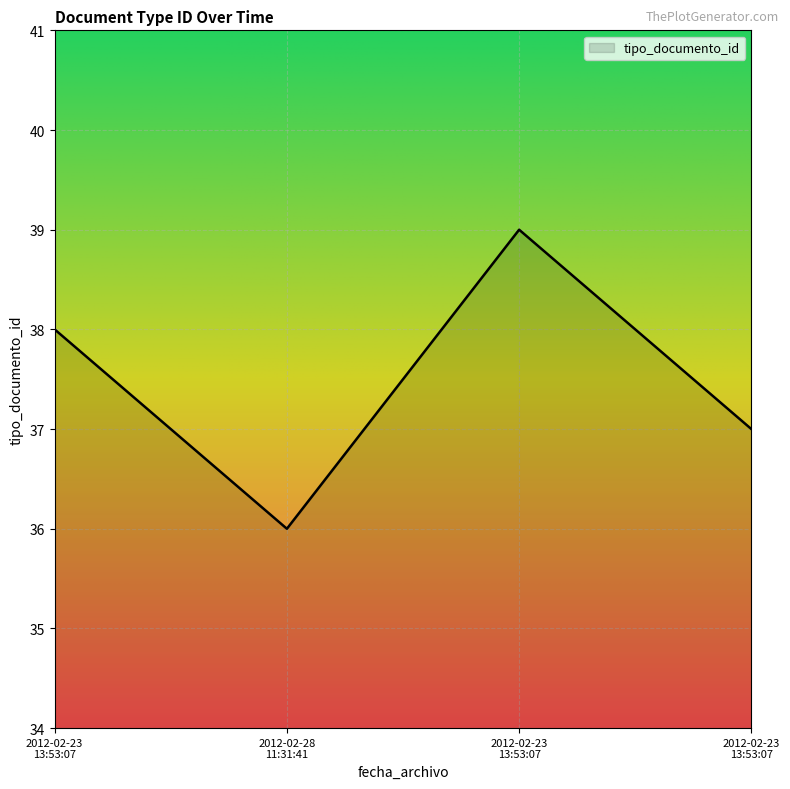

How many categories are shown in the chart?

4